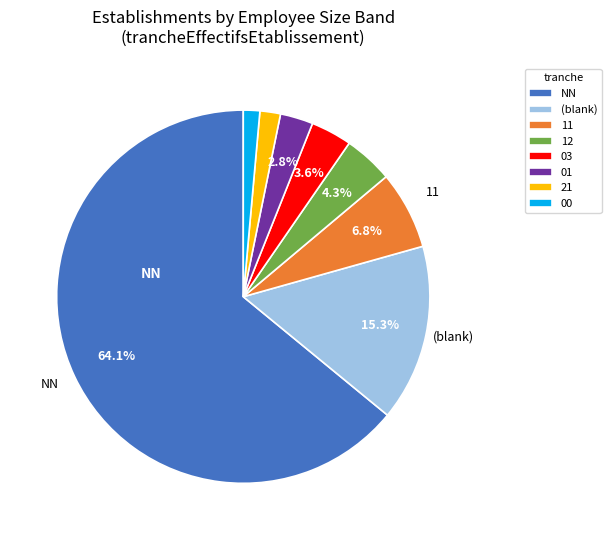

What percentage is the 00 slice, to the nearest percent?

1%